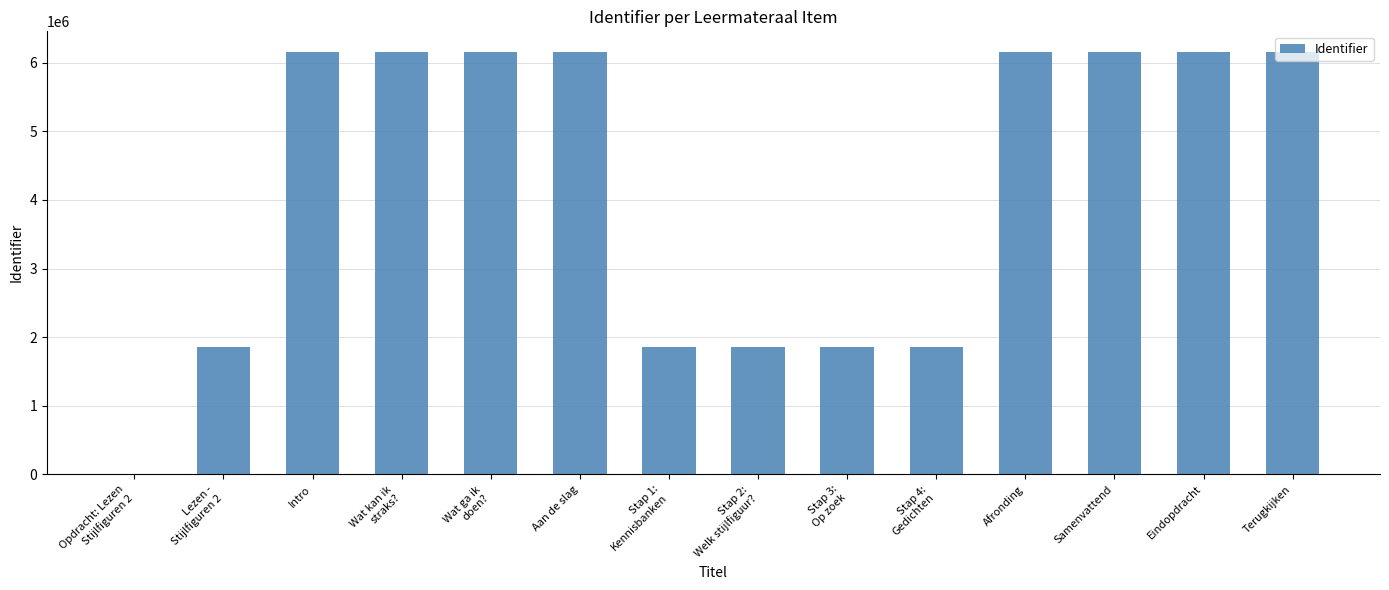

Between Stap 4:
Gedichten and Intro, which is larger?

Intro